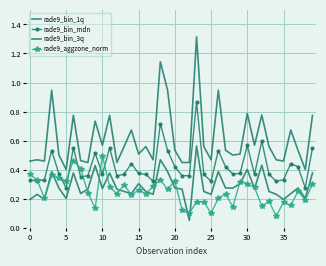

What is the greatest value displayed?

1.3